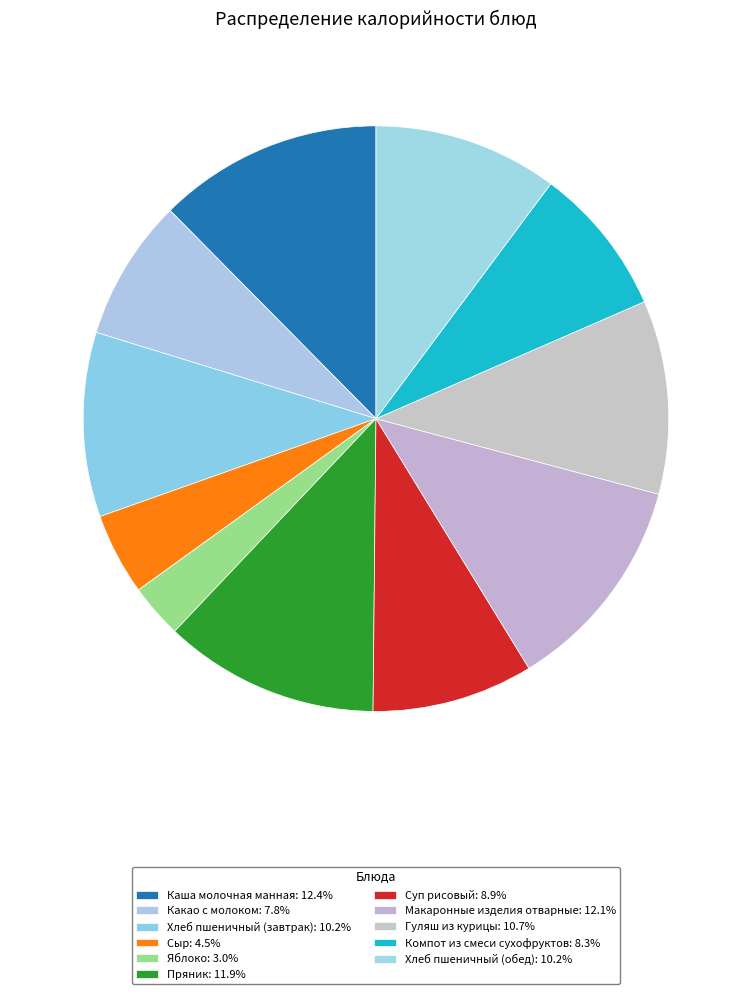

To the nearest percent, what portion does Компот из смеси сухофруктов represent?

8%